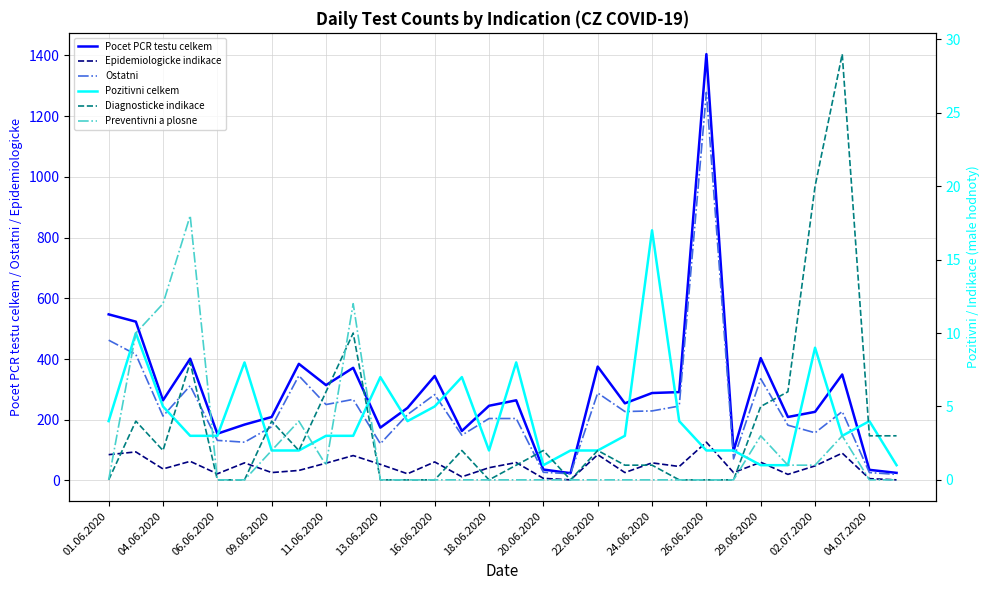

Which series has the largest range (max minus min)?

Pocet PCR testu celkem